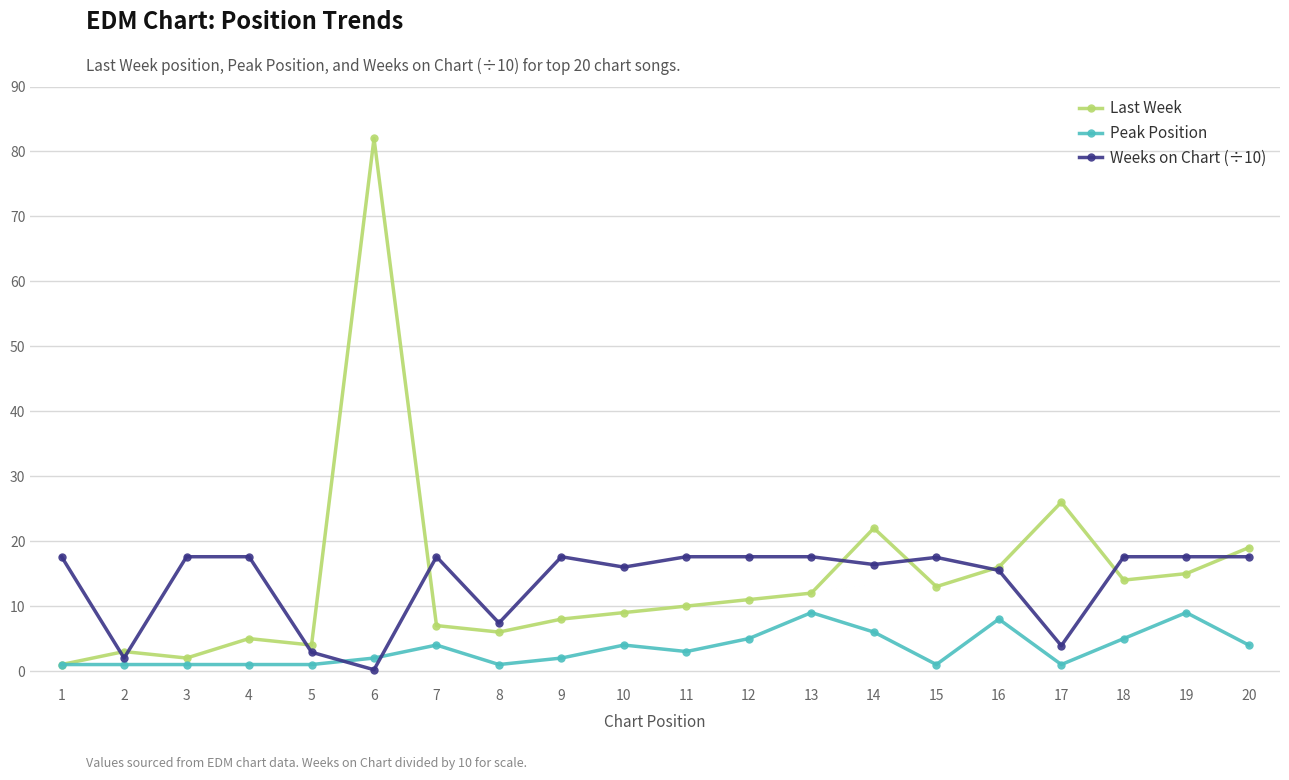

Does the chart have visible grid lines?

Yes